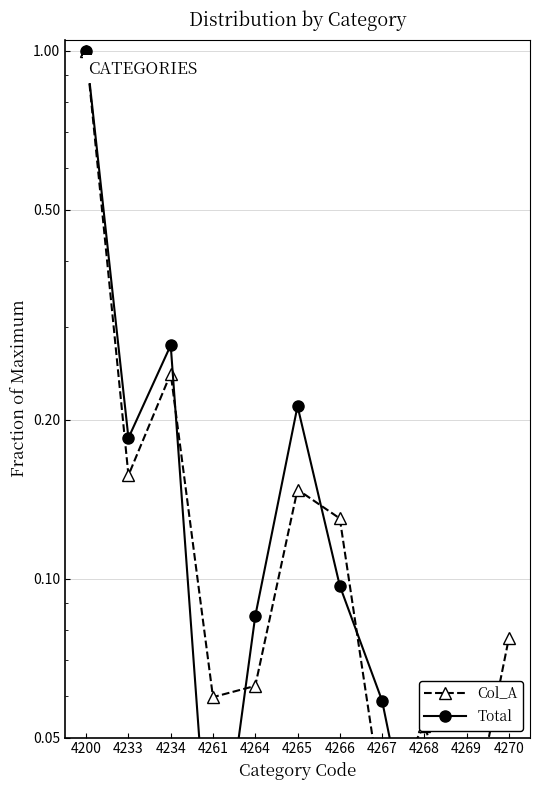

At 4265, list the series in order from smallest to largest.

Col_A, Total